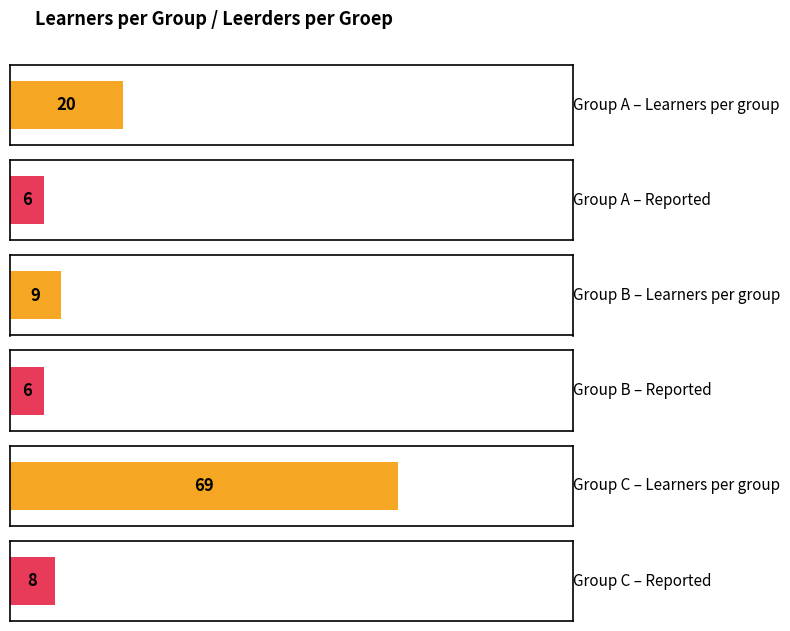

What is the difference between the maximum and minimum values in the Learners per group series?

60